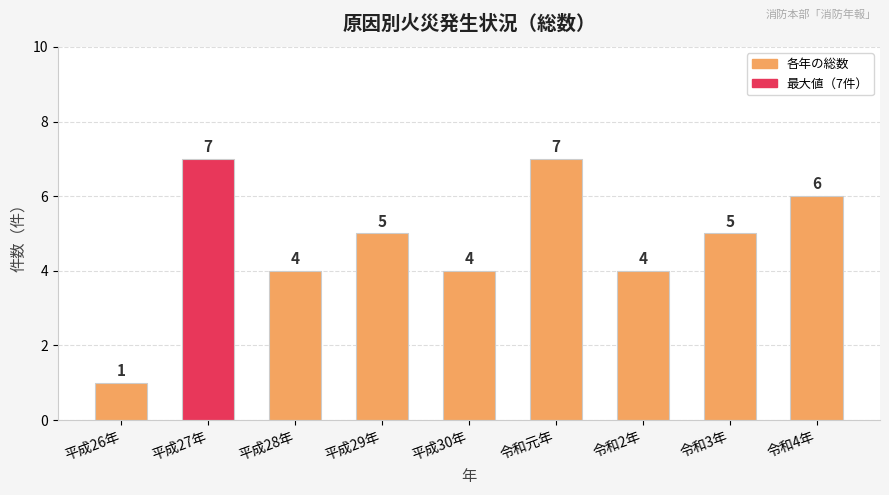

Is it true that the value at 令和4年 is 6?

True